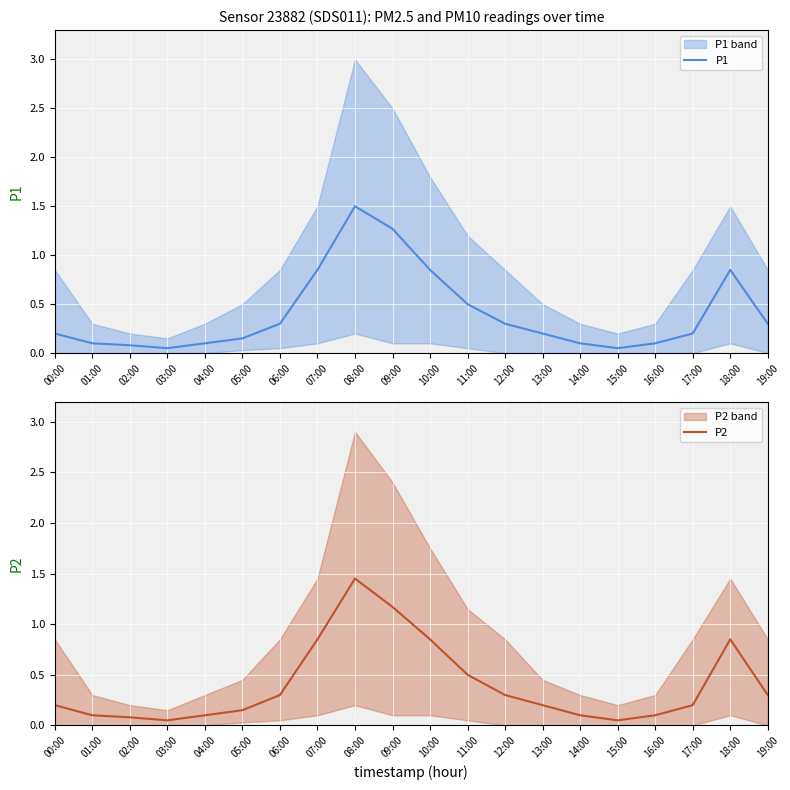

What is the sum of all P2 values?

7.9